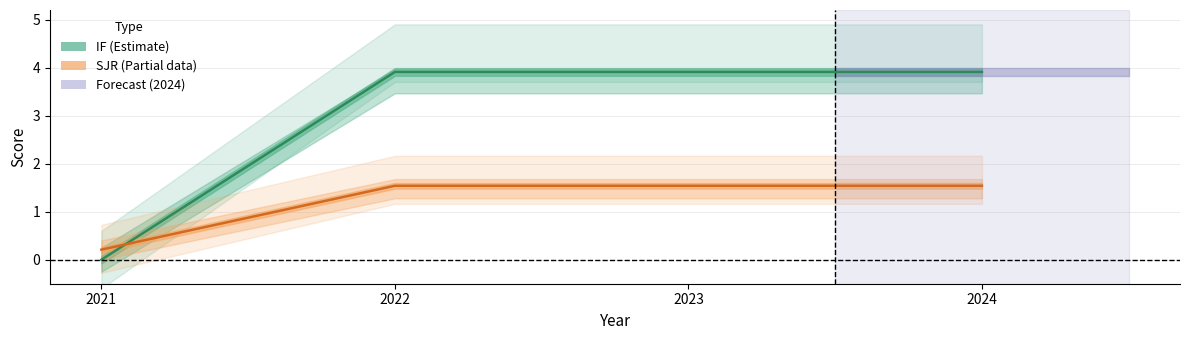

Rank the series at 2022 from lowest to highest value.

SJR (Partial), IF (Estimate)